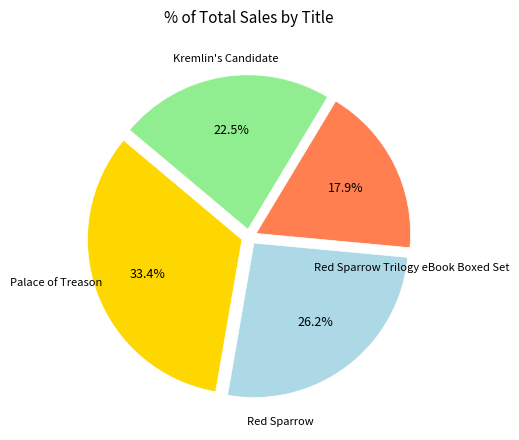

Is there a majority slice in this chart?

No